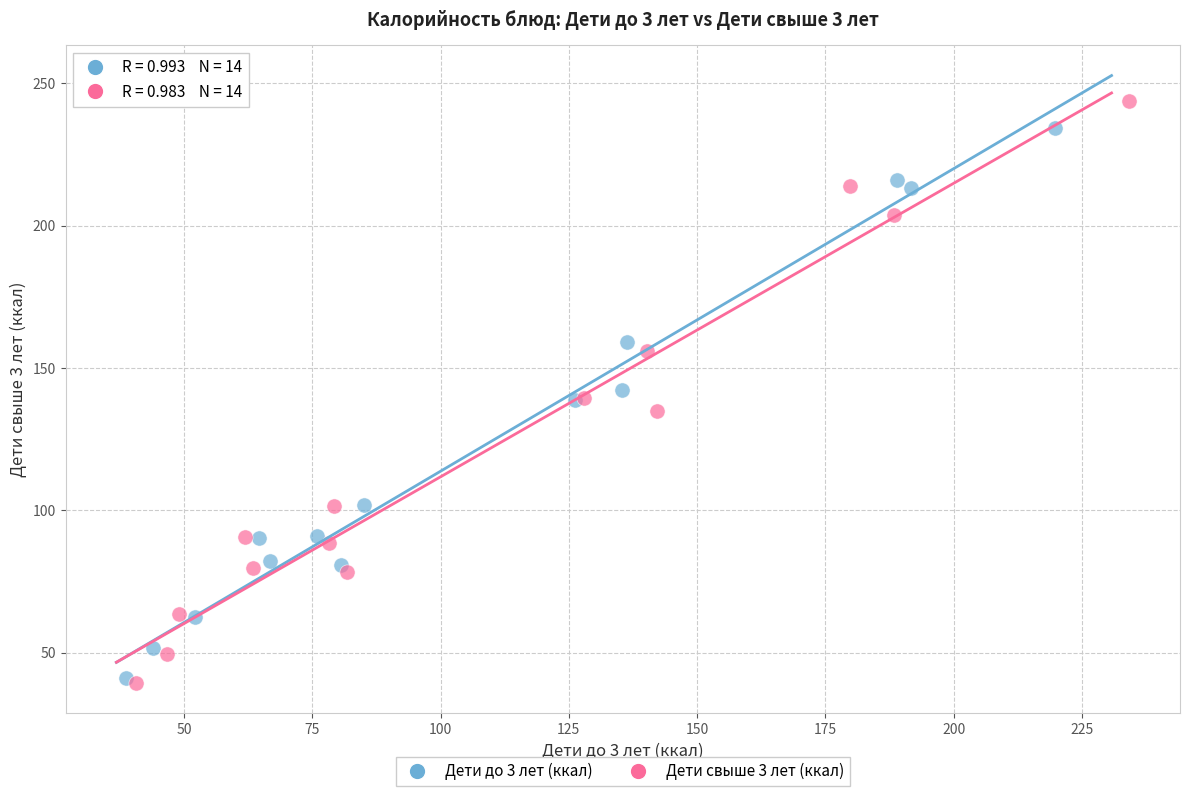

Which series has the largest Y range (max minus min)?

Дети свыше 3 лет (ккал)